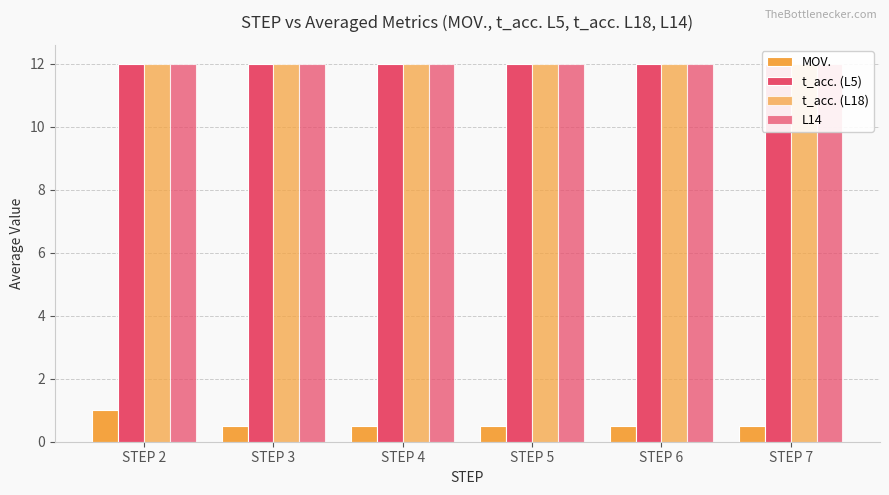

At STEP 6, list the series in order from smallest to largest.

MOV., t_acc. (L5), t_acc. (L18), L14